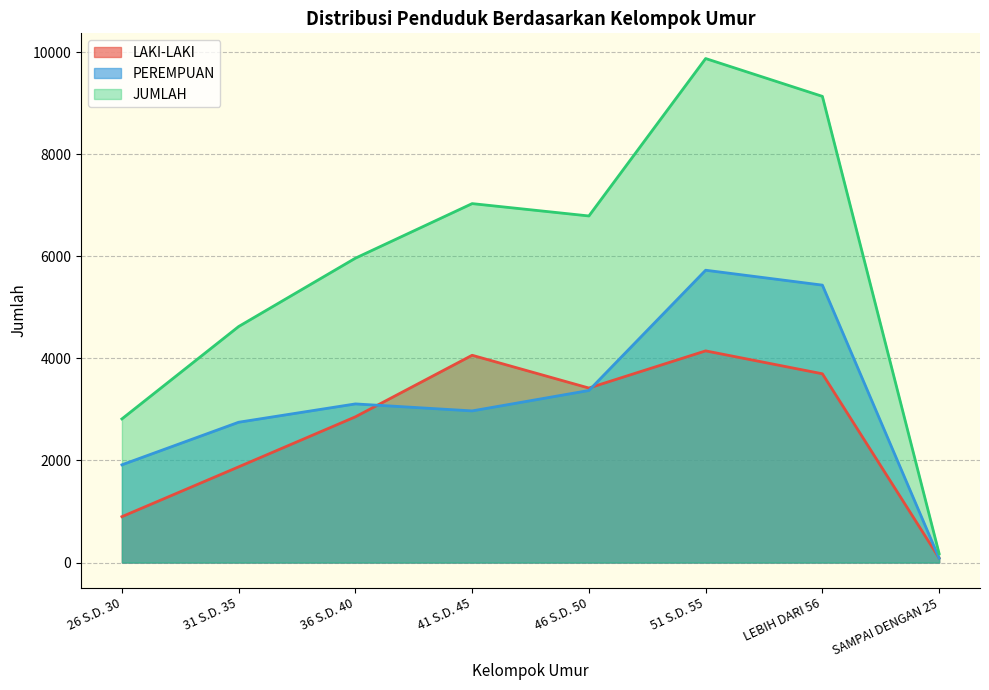

At which category does PEREMPUAN reach its first local peak?

36 S.D. 40